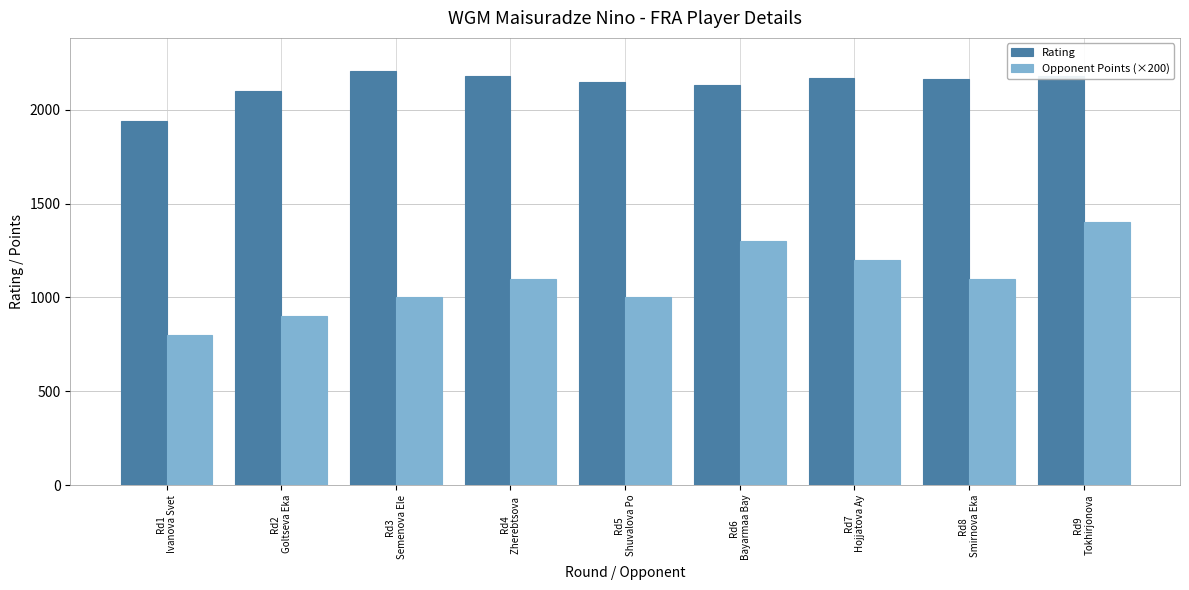

The Opponent Points (×200) series shows 1100 at Rd4
Zherebtsova . True or false?

True